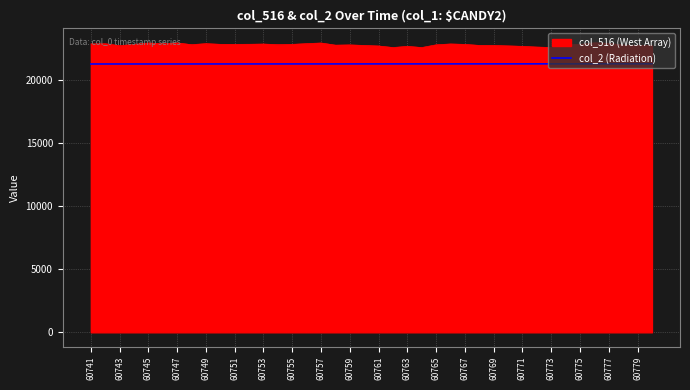

How many lines are shown in the chart?

2